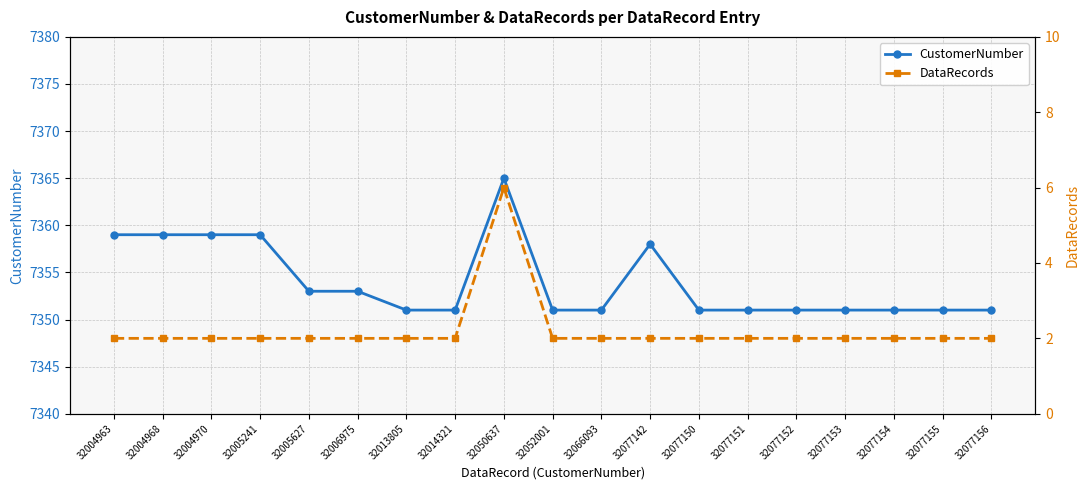

The CustomerNumber series shows 7359 at 32004968. True or false?

True